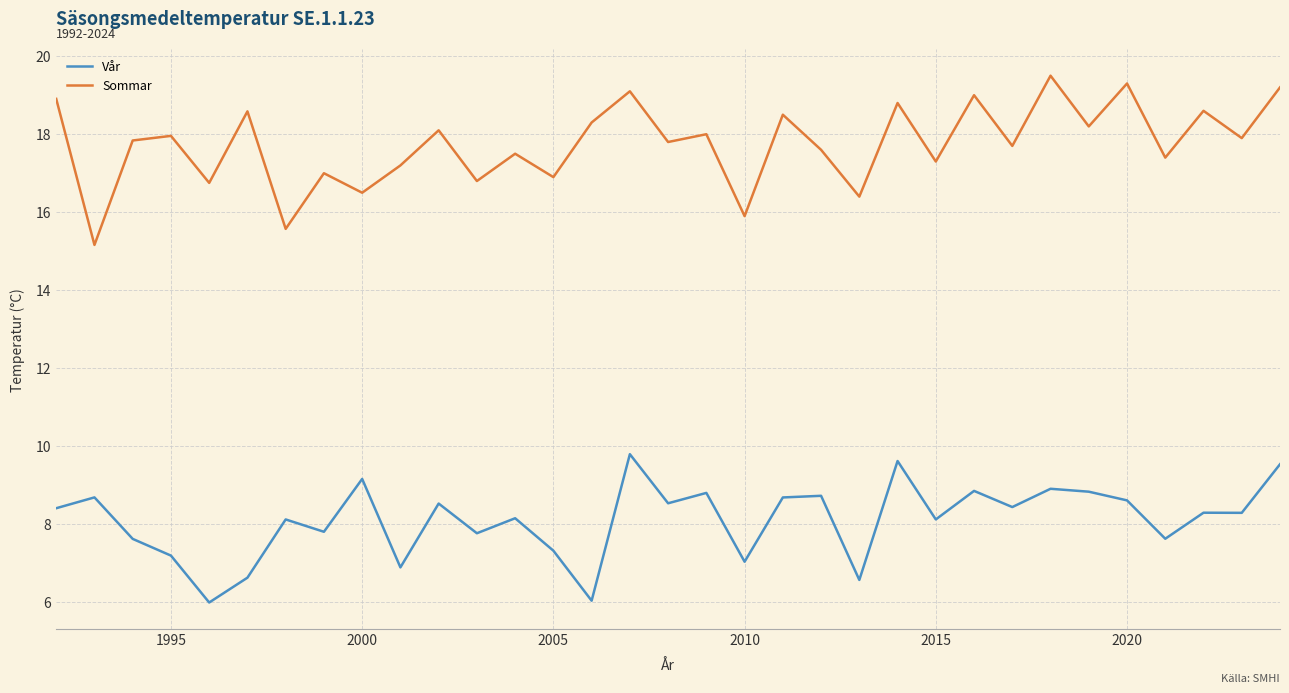

True or false: Vår and Sommar intersect in this chart.

False